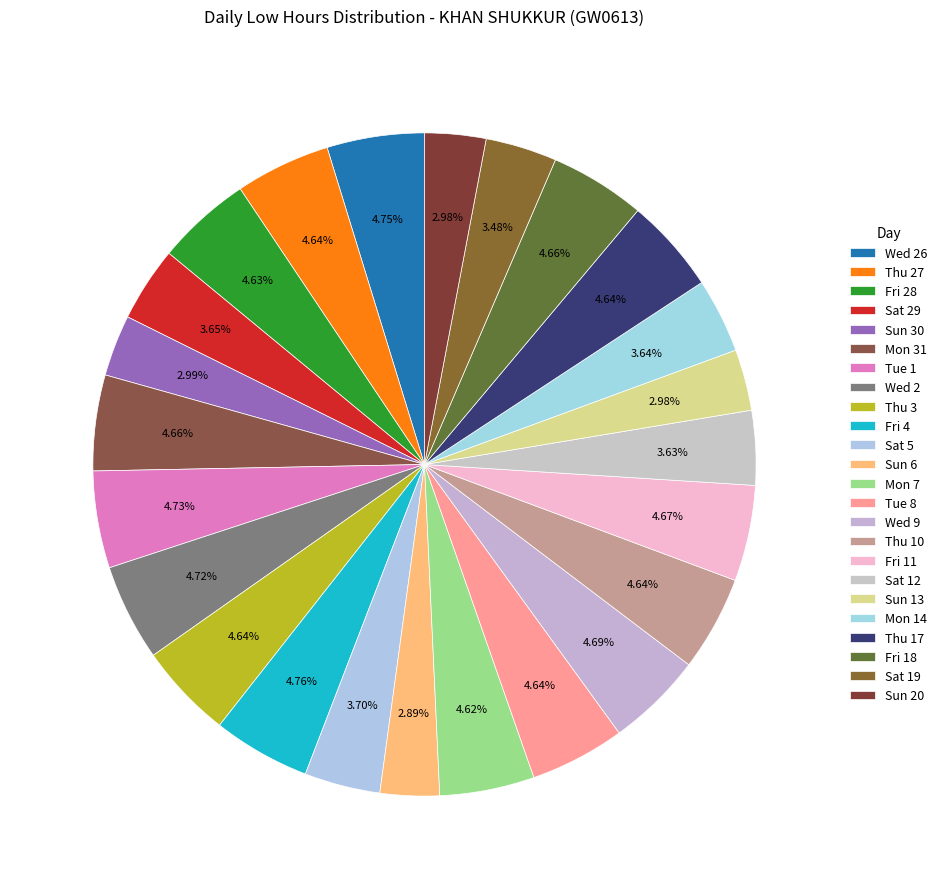

What percentage is the Sun 30 slice, to the nearest percent?

3%